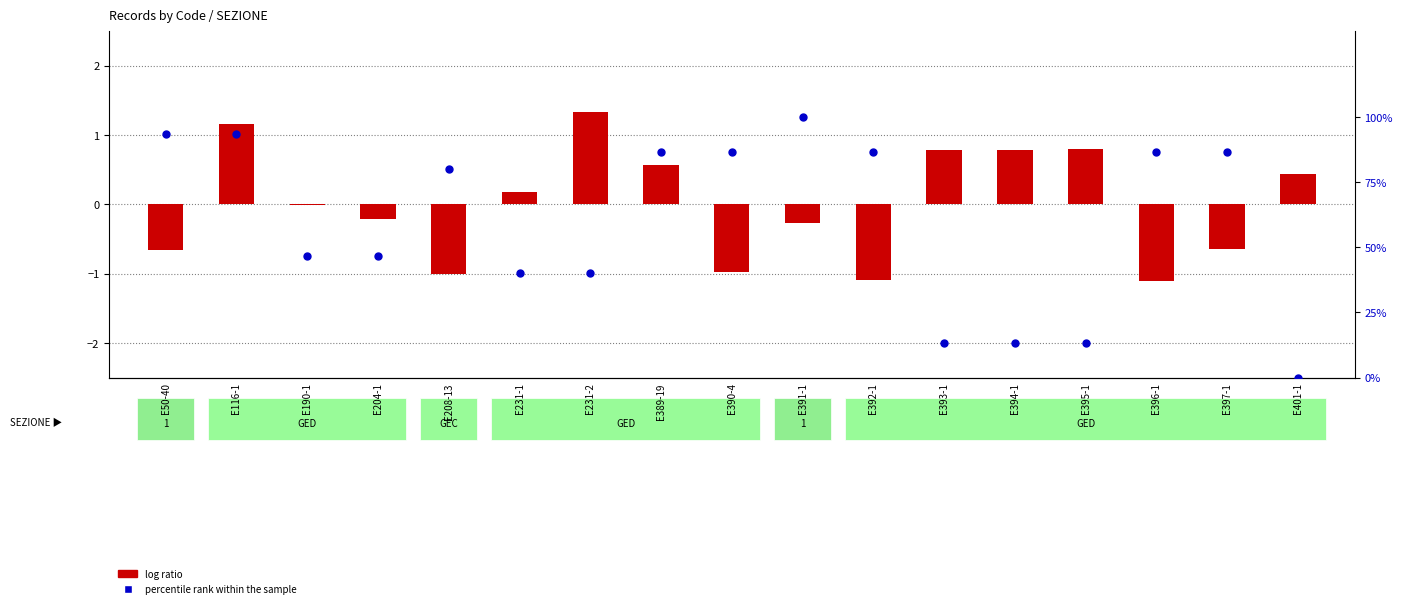

Which series has the largest total across all categories?

percentile rank within the sample